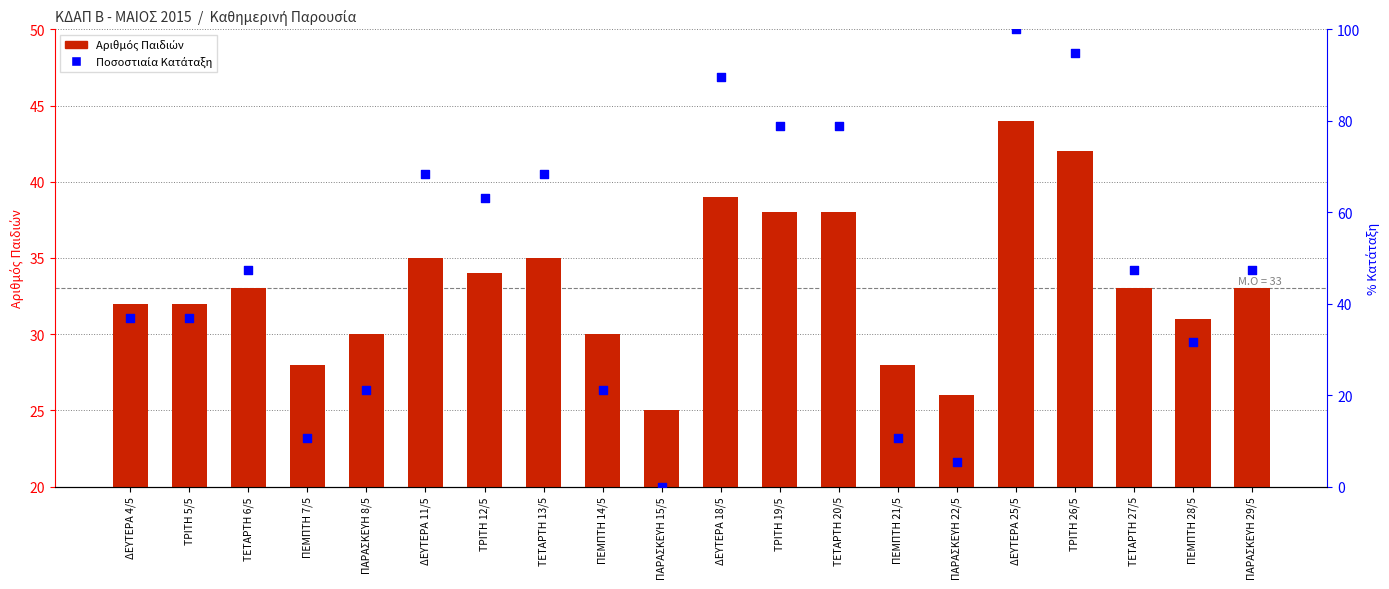

At how many categories does at least one series exceed 6?

20